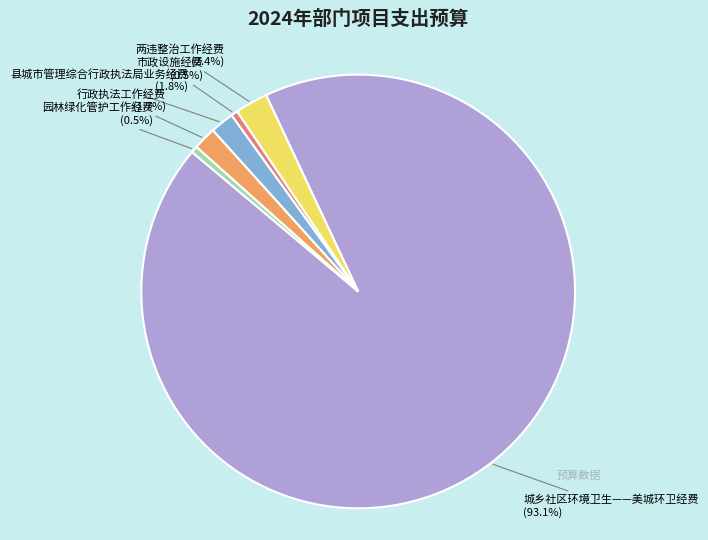

Does any single category account for the majority?

Yes